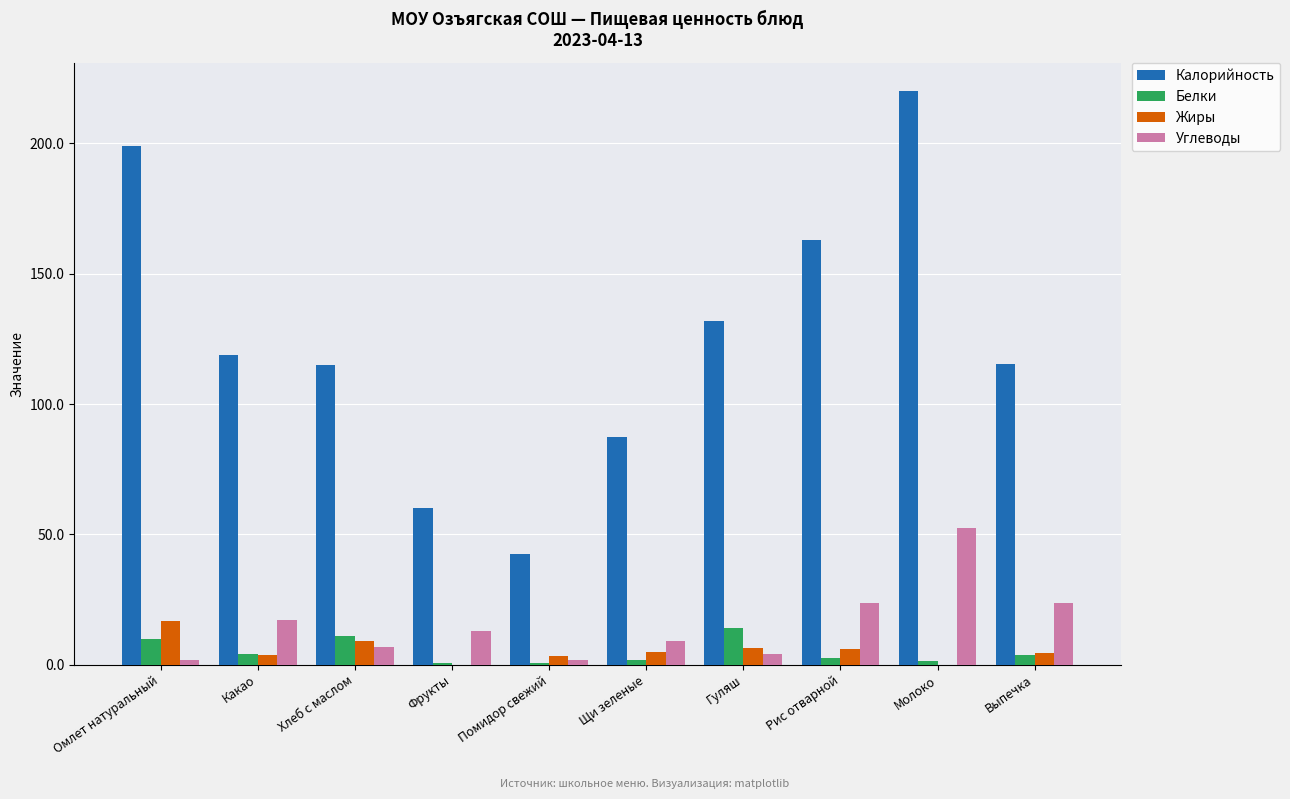

Is the value of Белки at Фрукты greater than the value of Калорийность at Гуляш?

No